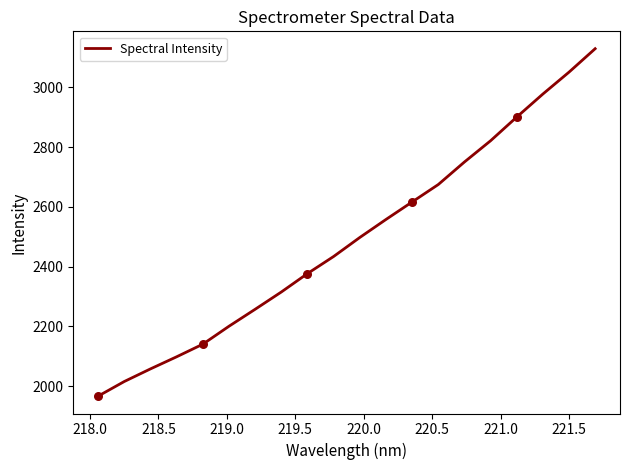

What is the maximum value shown in the chart?

3129.7